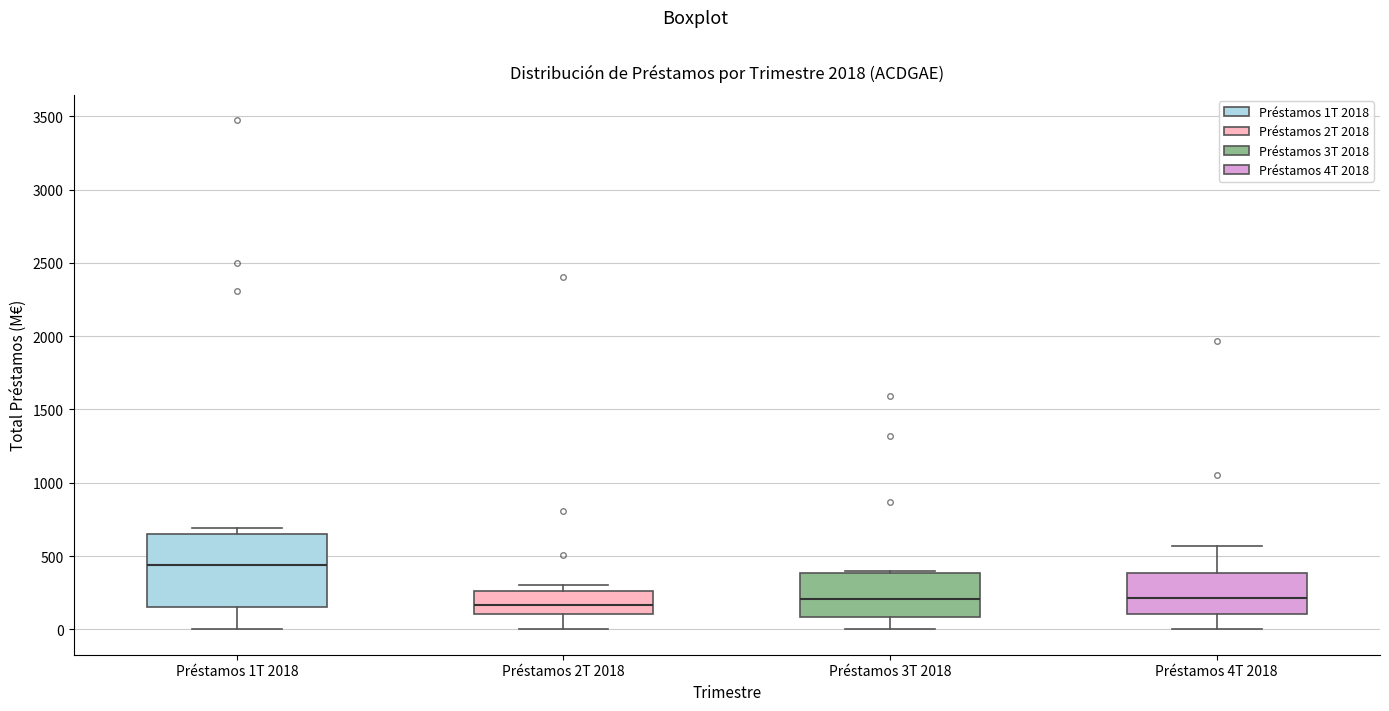

Where does the lower whisker of the box for Préstamos 3T 2018 end on the y-axis? The values are not printed on the chart, so give them approximately, as read against the axis.

0